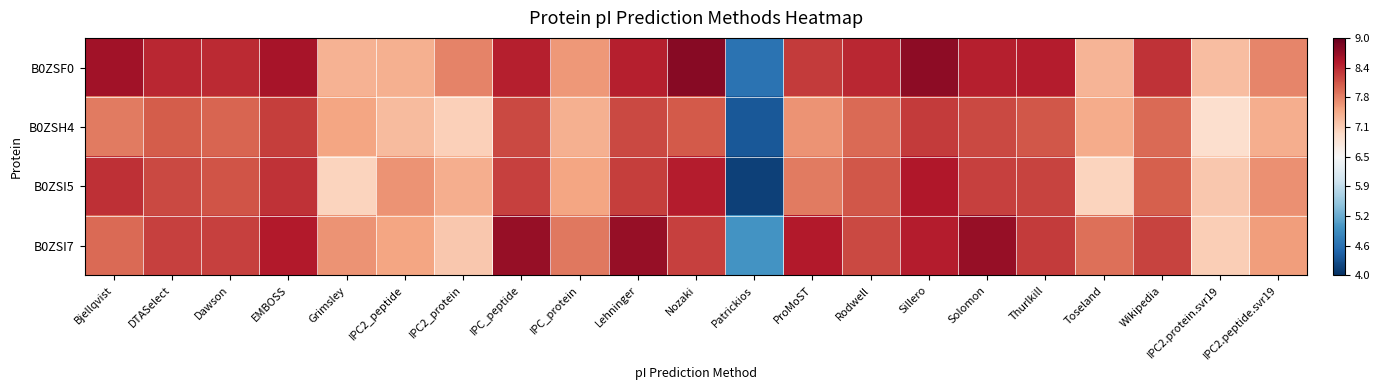

Which series has the widest spread of values?

B0ZSI5